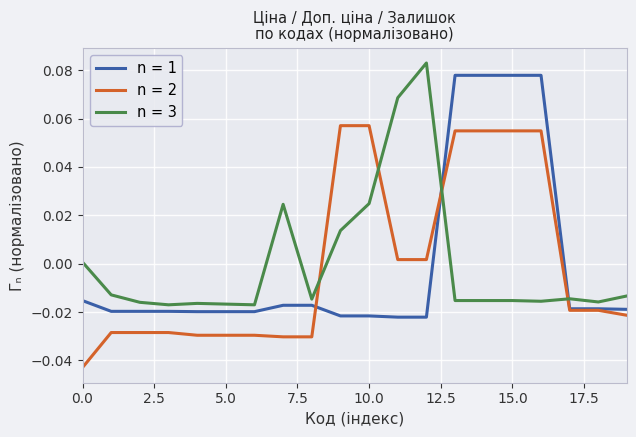

True or false: n = 3 and n = 1 intersect in this chart.

True